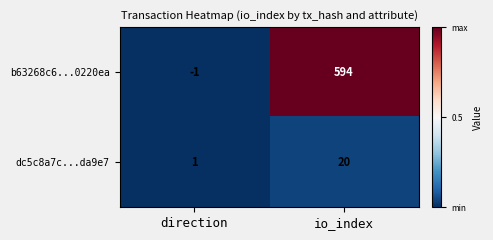

What is the difference between the maximum and minimum values in the dc5c8a7c...da9e7 series?

19